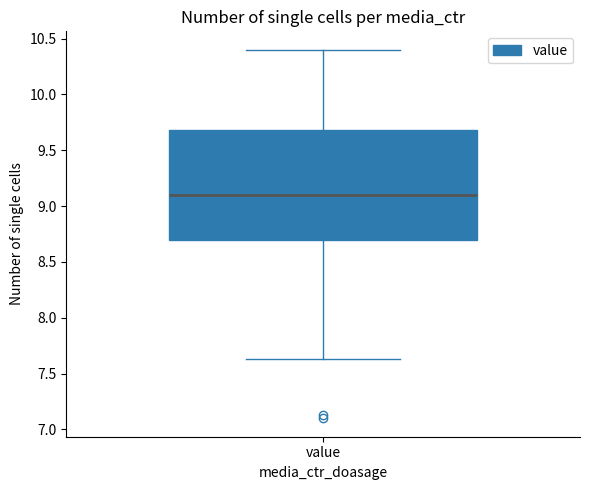

Transcribe this box plot: give where the median line is, the range the box spans, and where the two whiskers end, as read against the y-axis. The values are not printed on the chart, so give them approximately, as read against the axis.

median 9.10, box 8.70 to 9.70, whiskers 7.65 to 10.40